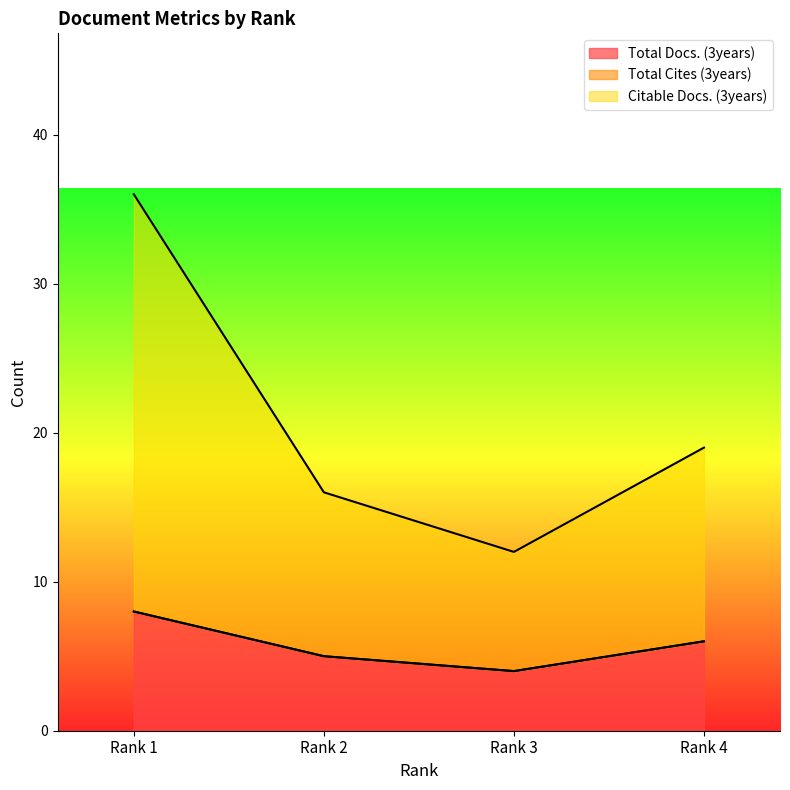

What is the value of the Citable Docs. (3years) point at the 1st from the left?

36